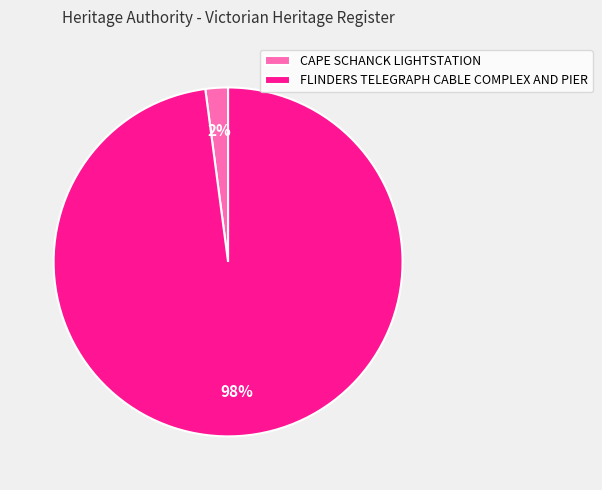

Does CAPE SCHANCK LIGHTSTATION represent more than half of the total?

No